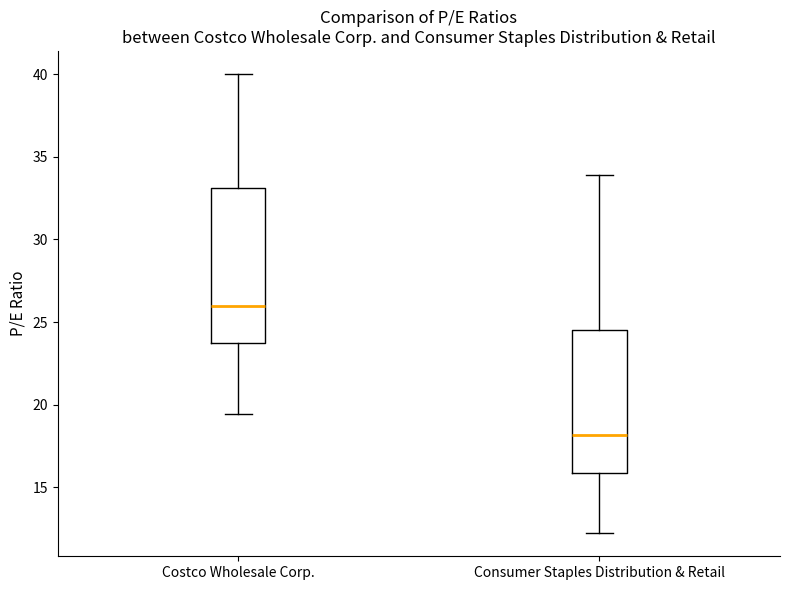

Which box's median line is the highest?

Costco Wholesale Corp.